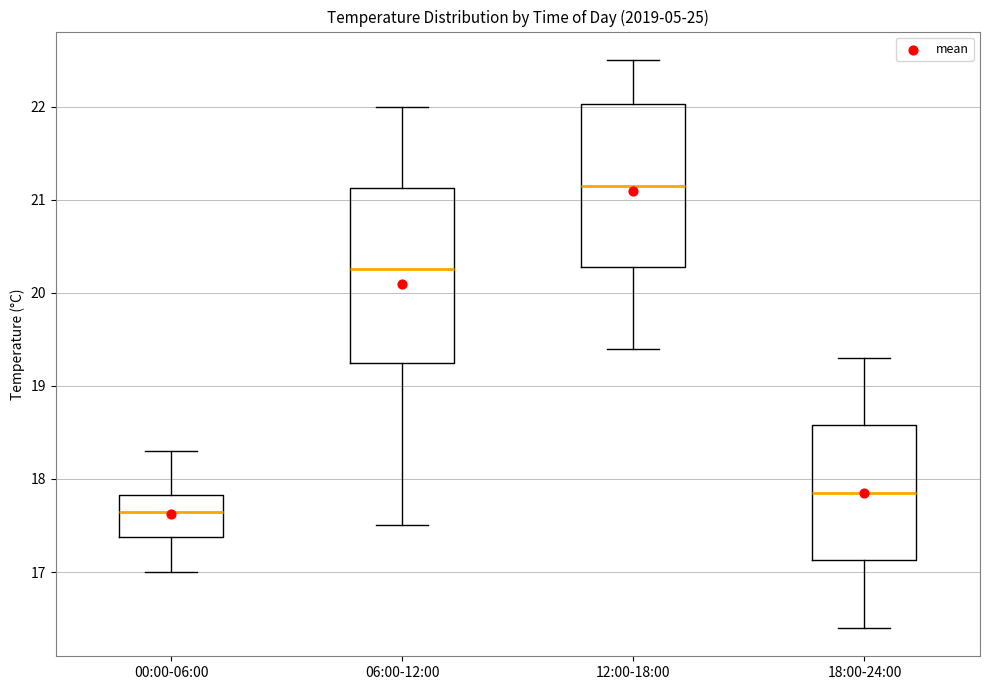

Where is the lower edge of the box for 00:00-06:00 on the y-axis? The values are not printed on the chart, so give them approximately, as read against the axis.

17.4